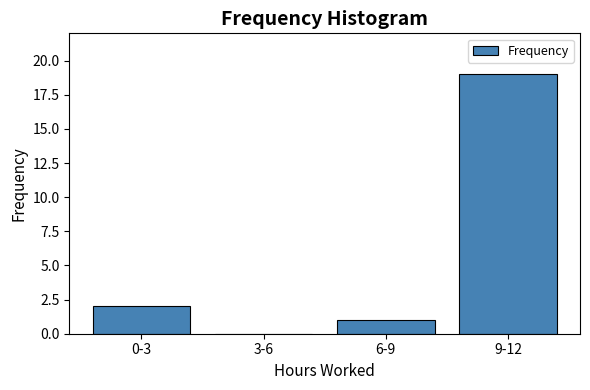

What is the sum of all values?

22